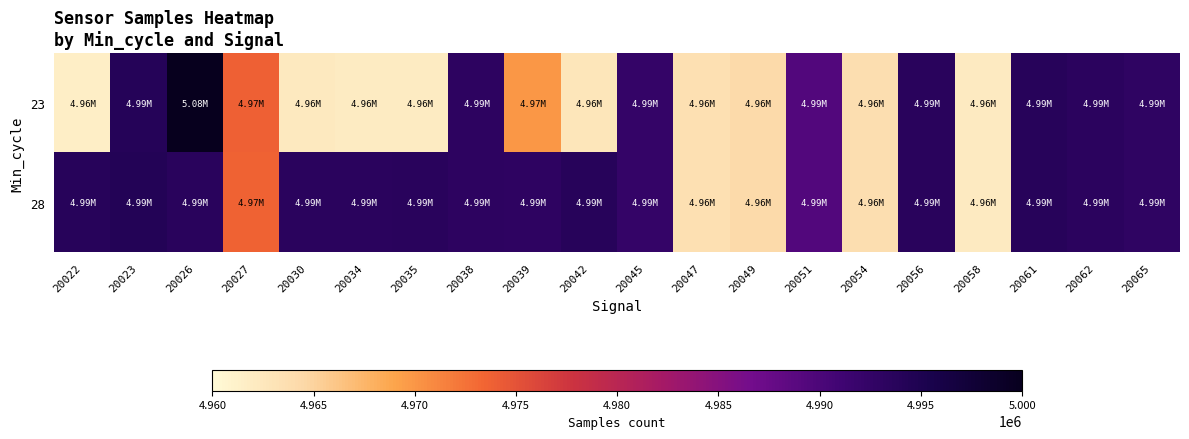

Which series has the widest spread of values?

23